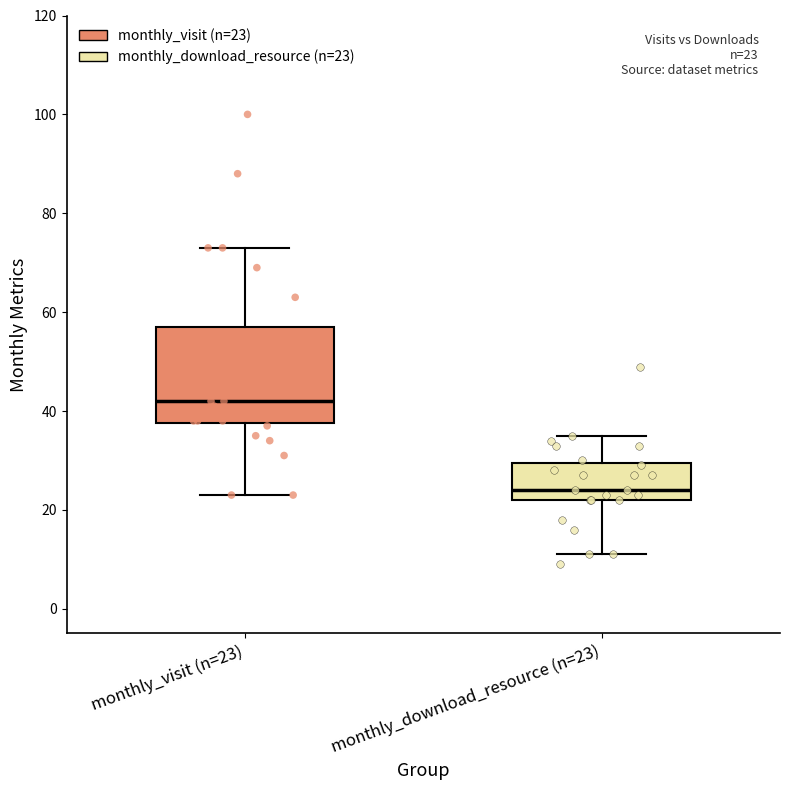

Which box's median line is the lowest?

monthly_download_resource (n=23)